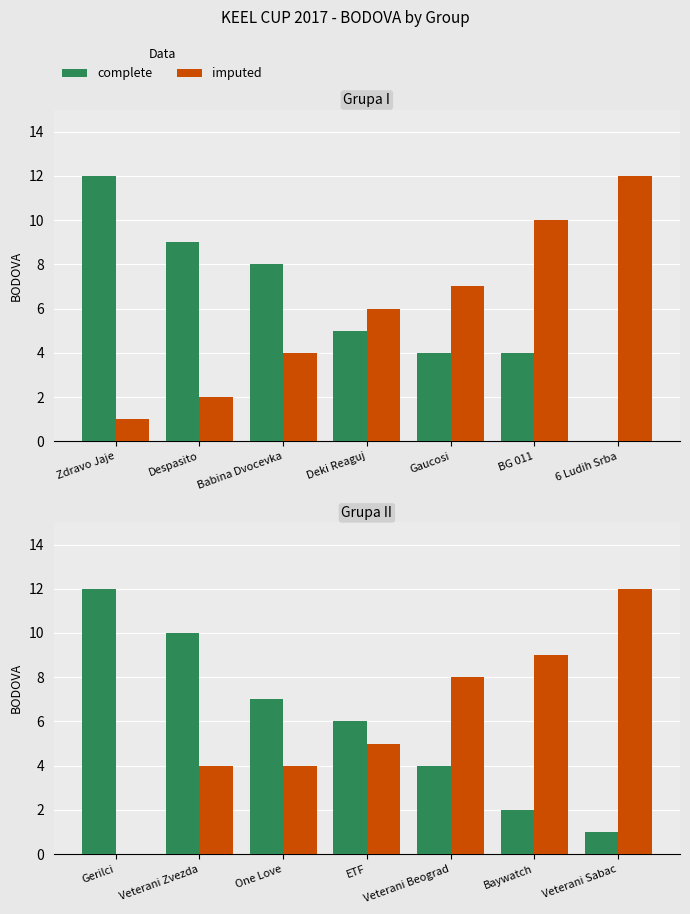

How many distinct data groups are displayed?

4